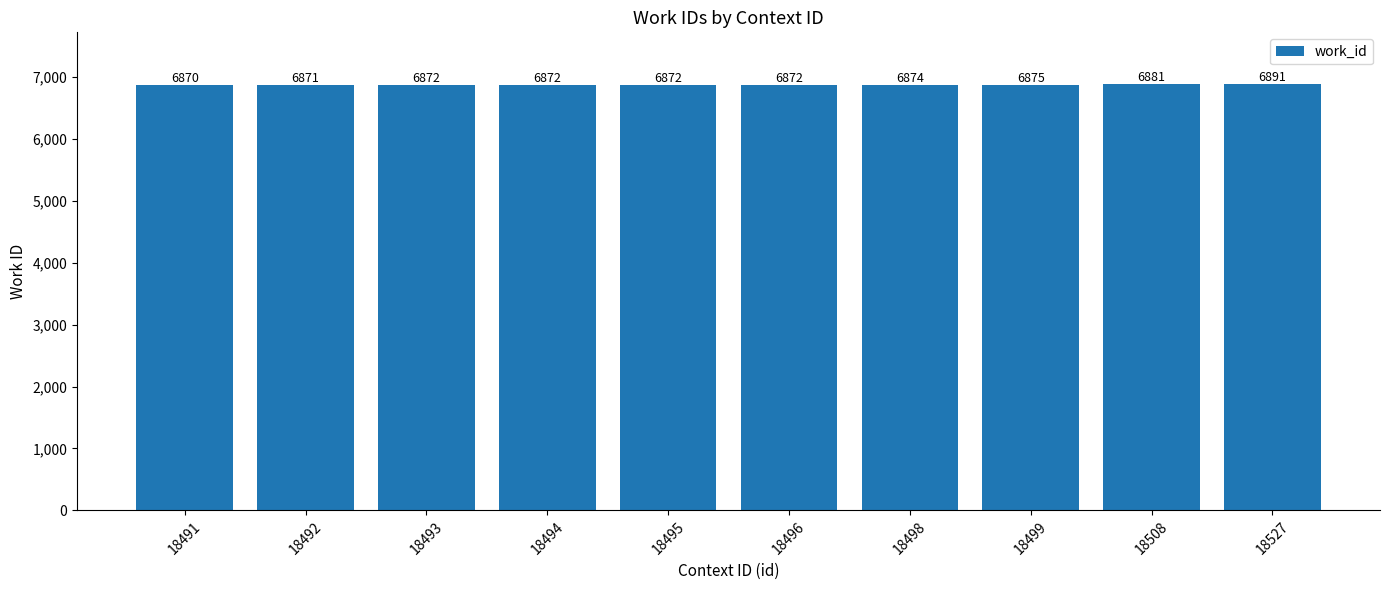

What is the value of the 8th bar from the left?

6875